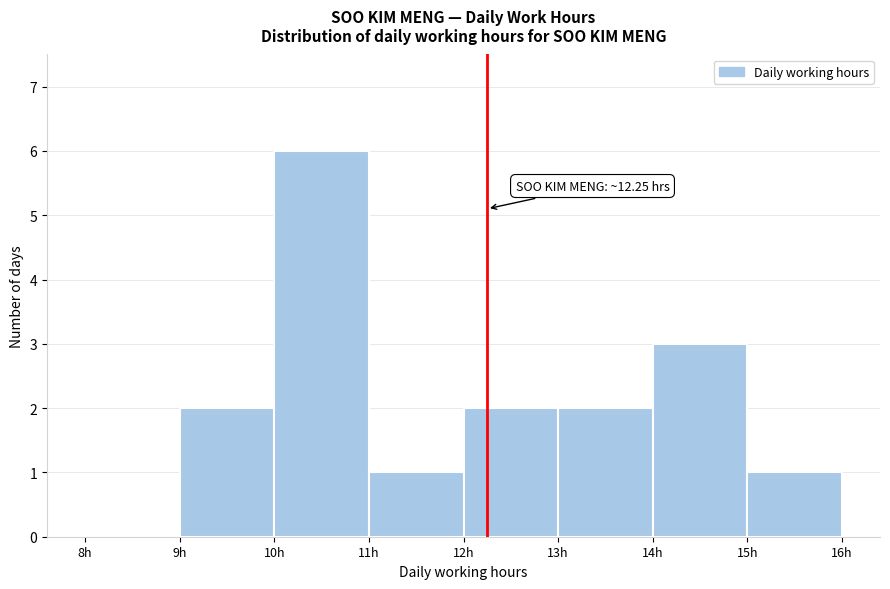

Which range on the x-axis has the tallest bar?

10 to 11